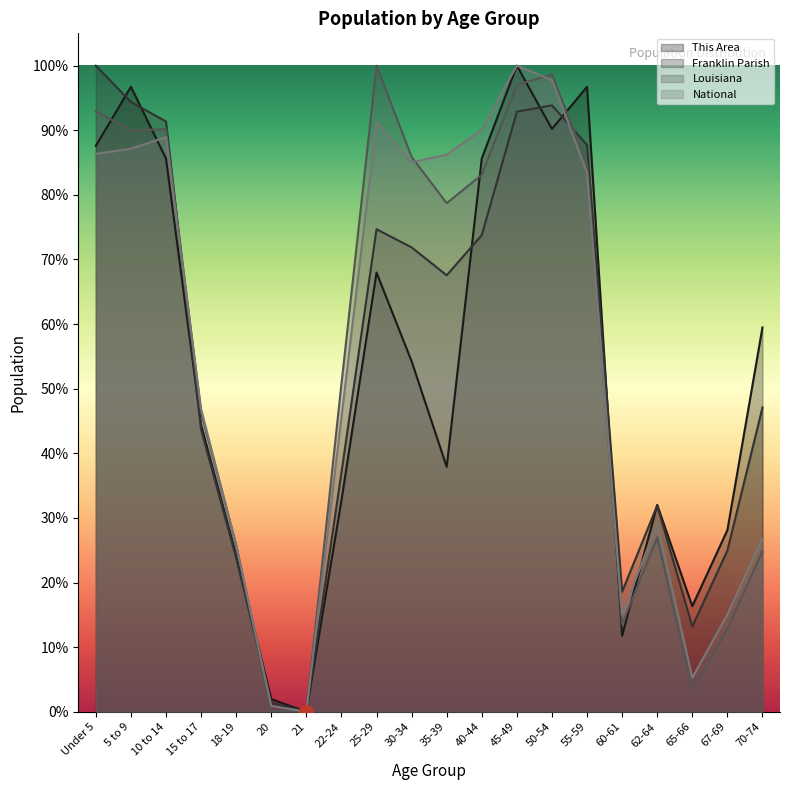

Which category has the lowest value across all series?

21